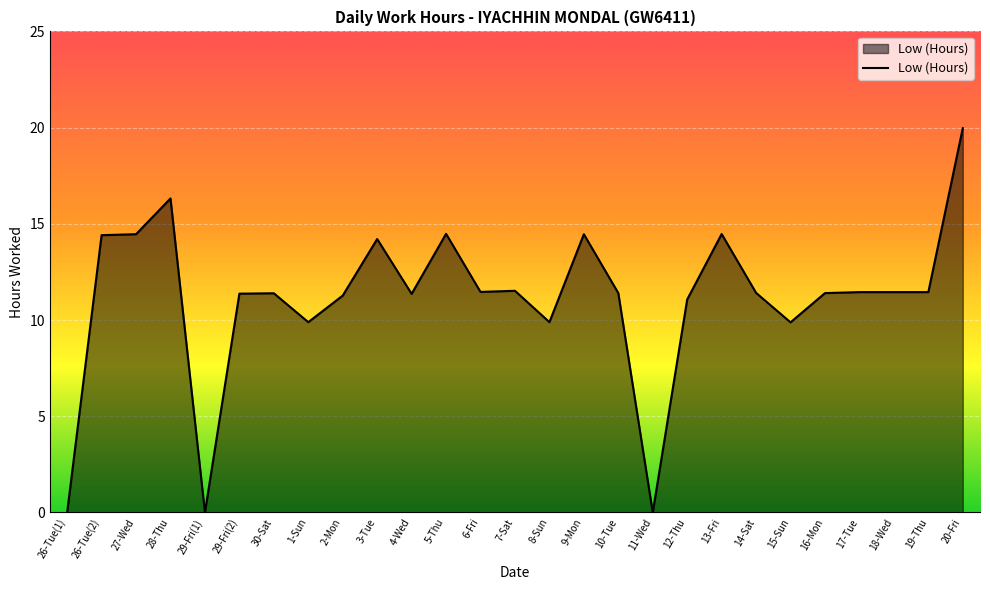

Approximately how many times larger is the value at 12-Thu compared to 1-Sun?

1.1